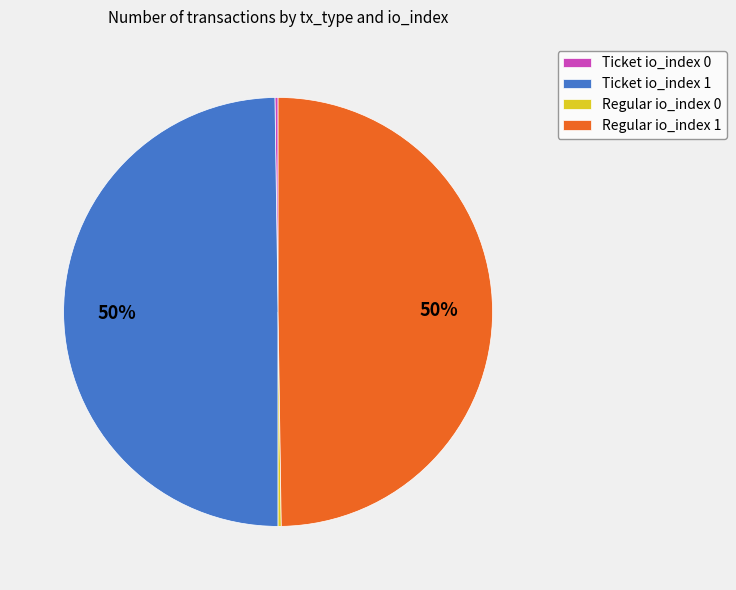

To the nearest percent, what percentage of the pie is Regular io_index 1?

50%